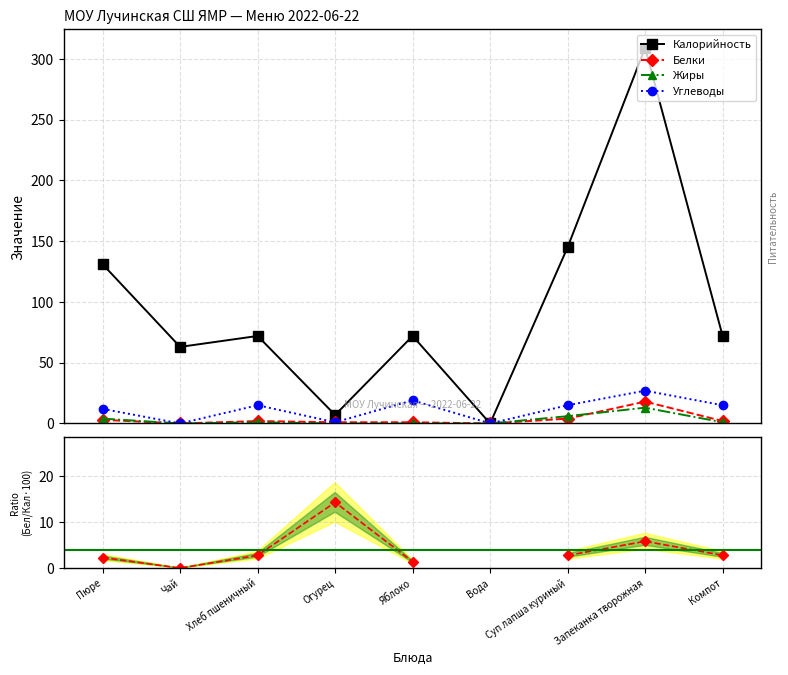

Rank the series at Хлеб пшеничный from highest to lowest value.

Калорийность, Углеводы, Белки / Калорийность × 100, Белки, Жиры